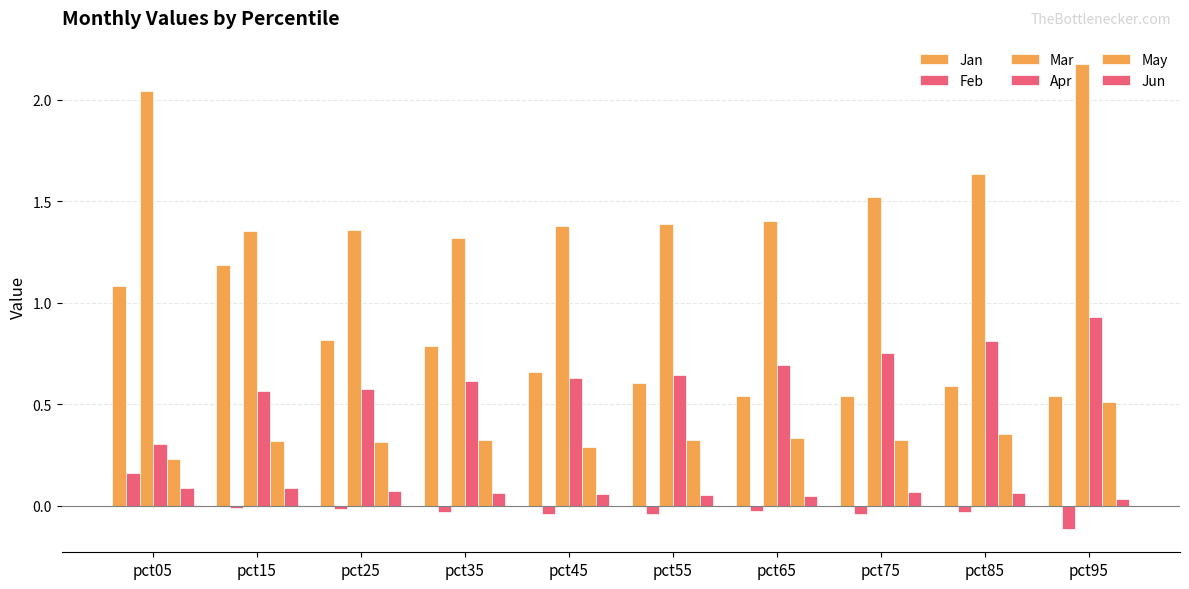

True or false: Feb has a value of -0.0 at pct55.

False